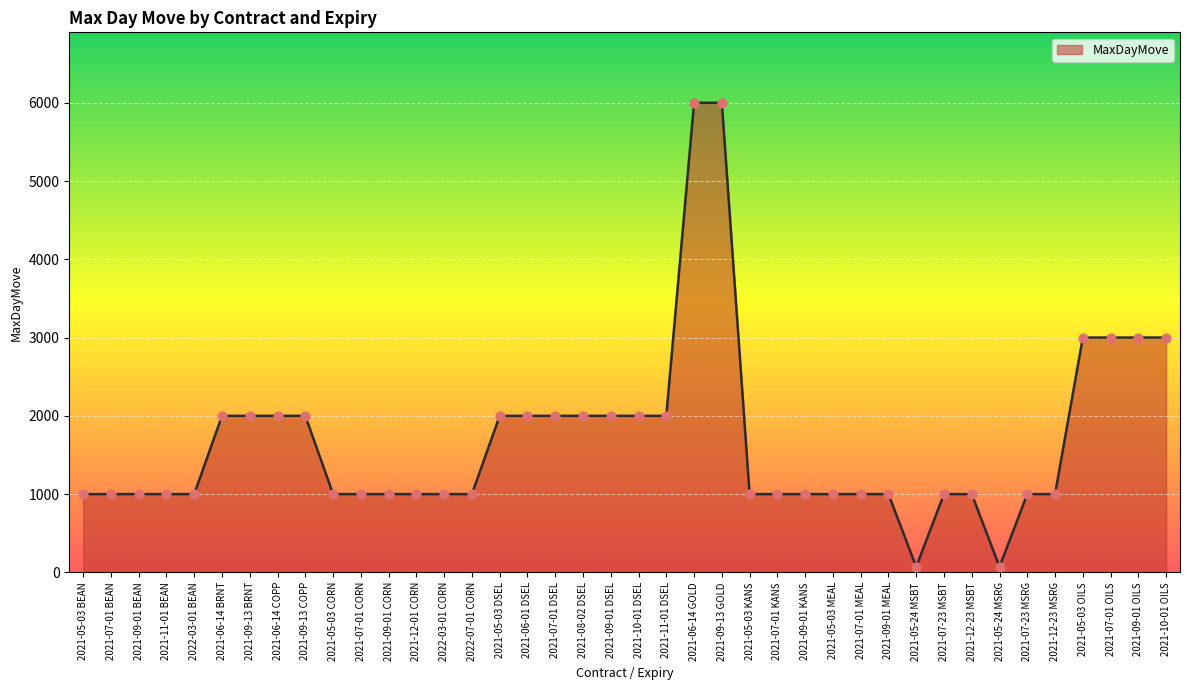

What is the change in value from 2021-09-13 GOLD to 2021-05-03 MEAL?

-5000